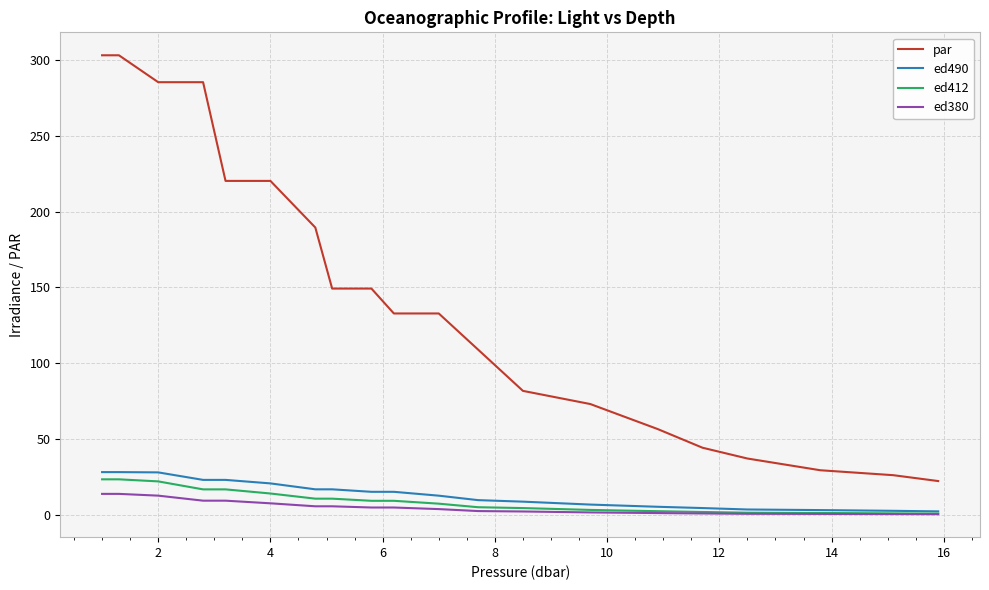

True or false: par and ed412 cross at least once.

False